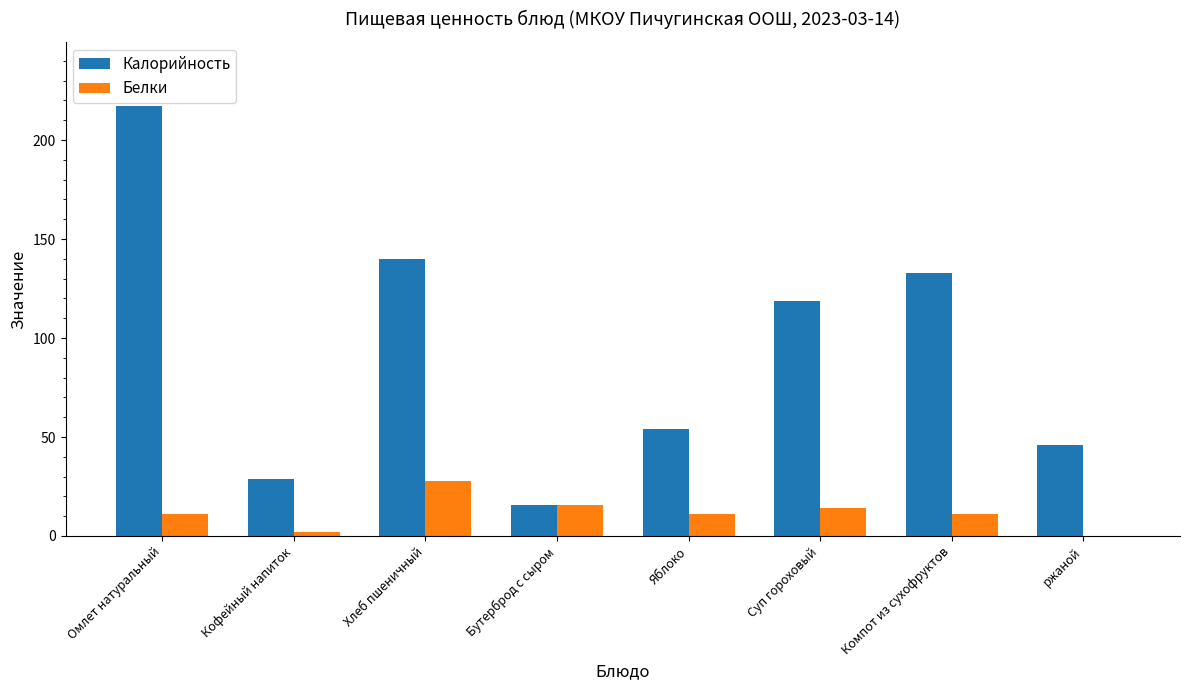

What is the sum of all Калорийность values?

753.1